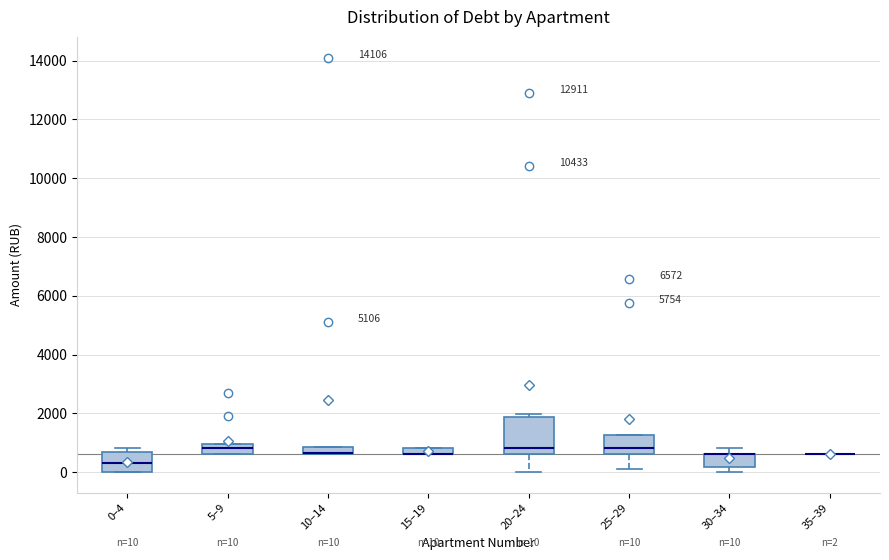

Which box is the tallest, from its lower edge to its upper edge?

20–24